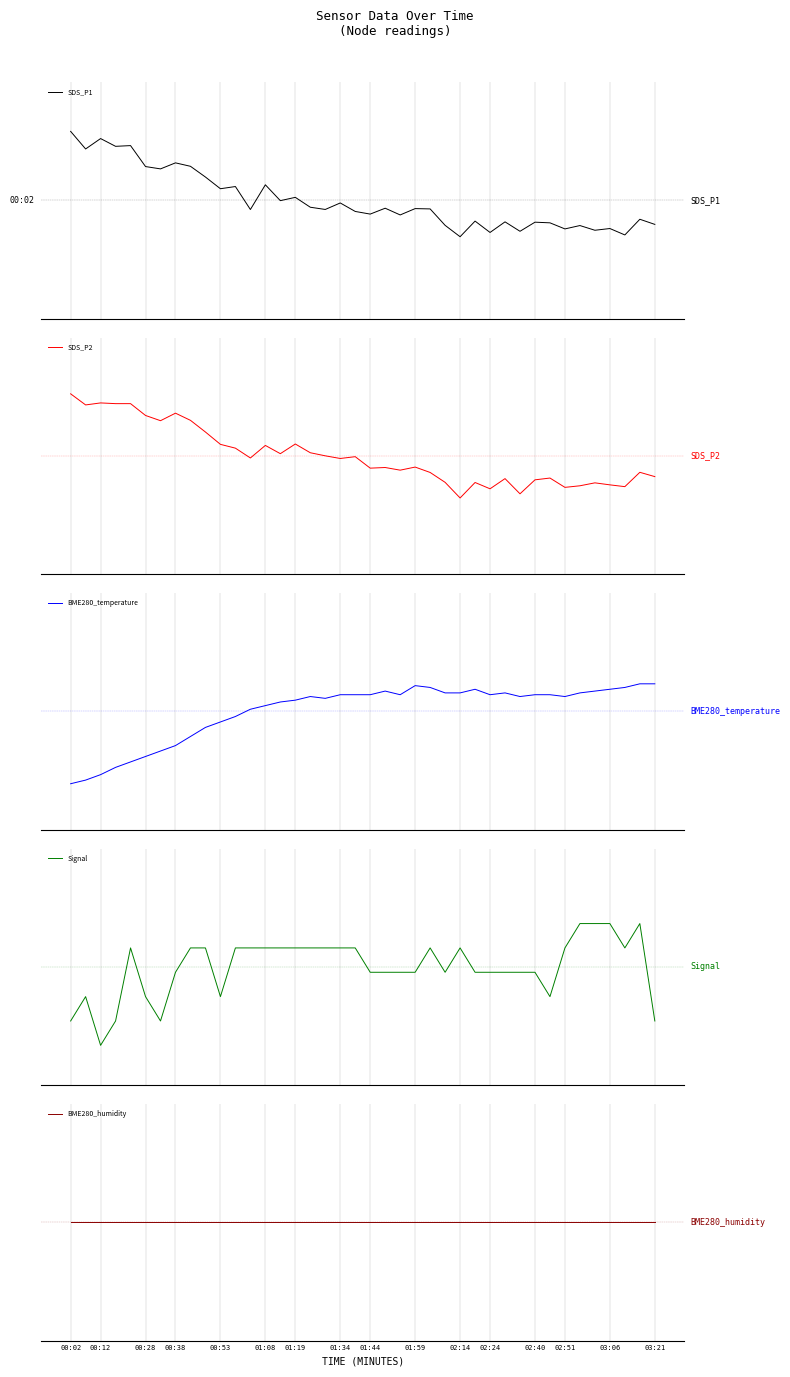

Rank the series by their maximum value, from lowest to highest.

BME280_humidity, BME280_temperature, Signal, SDS_P2, SDS_P1